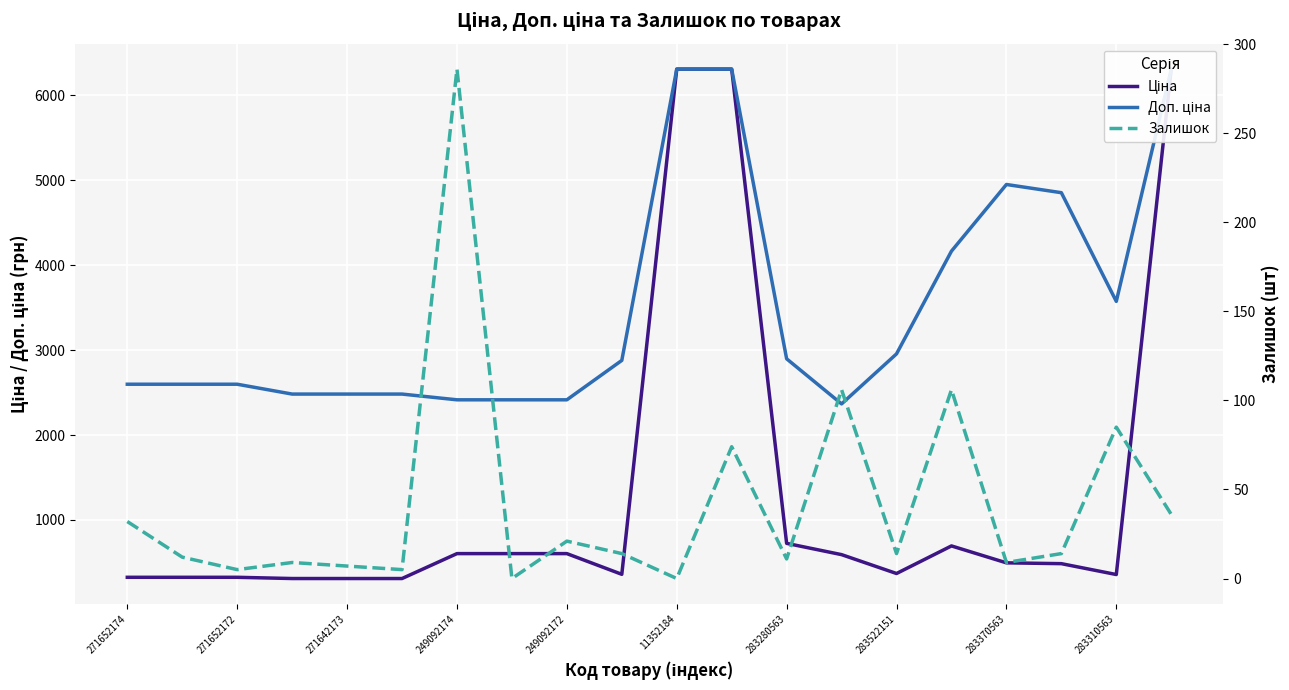

Rank the series at 19 from lowest to highest value.

Залишок, Ціна, Доп. ціна